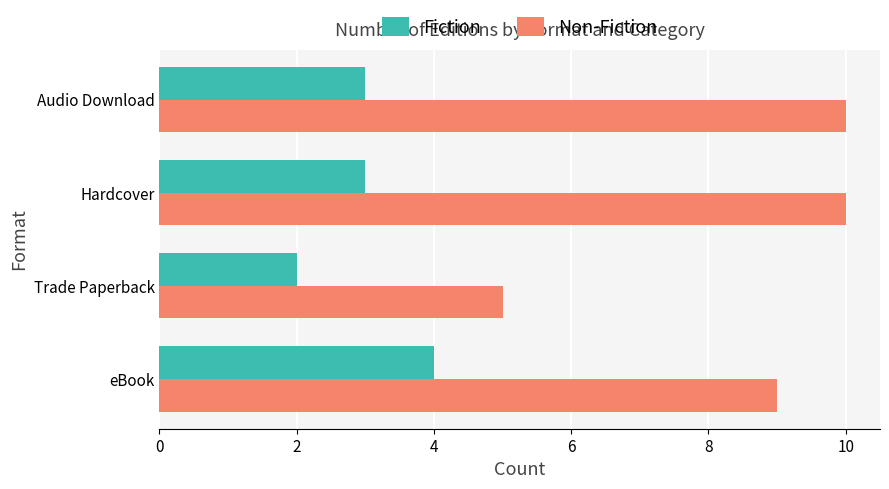

The value of Fiction at Hardcover is 3. True or false?

True